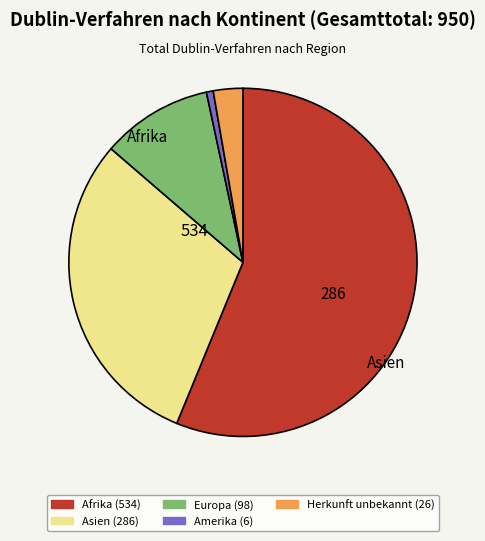

Does any single category account for the majority?

Yes